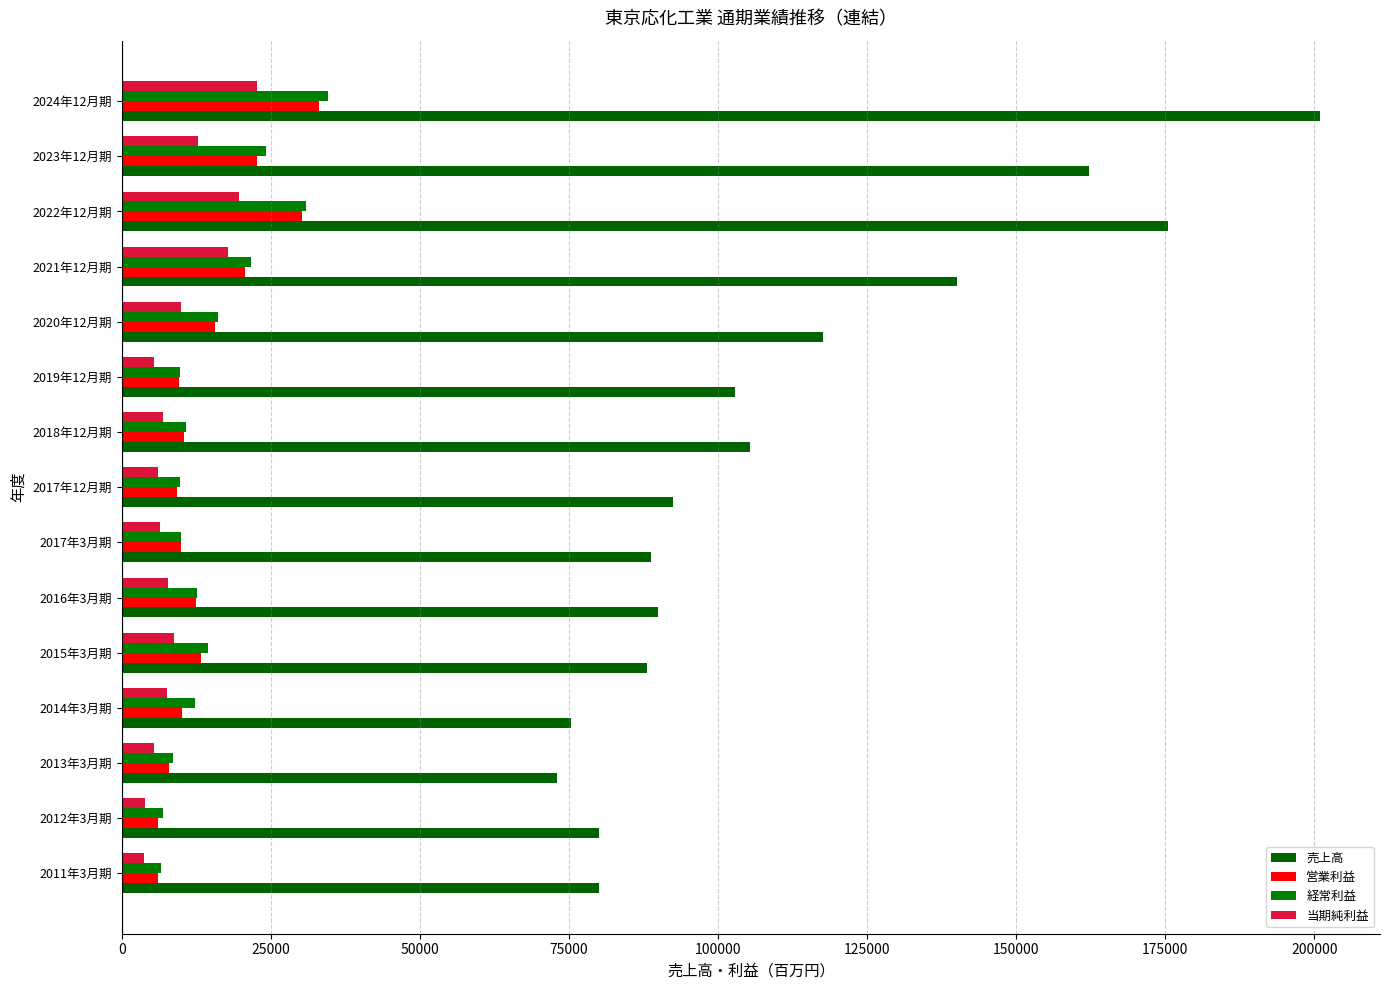

List the series in order of their peak value, highest first.

売上高, 経常利益, 営業利益, 当期純利益